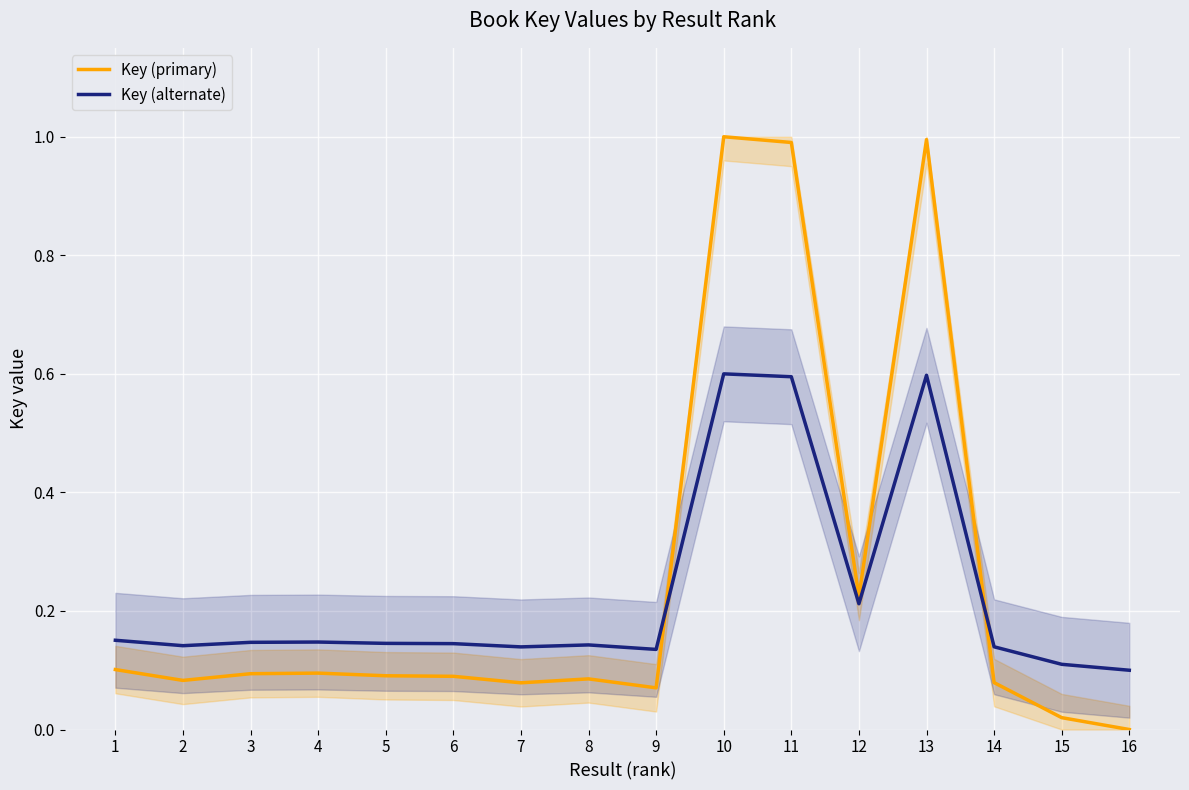

What is the sum of the Key (primary) values at 7 and 3?

0.2